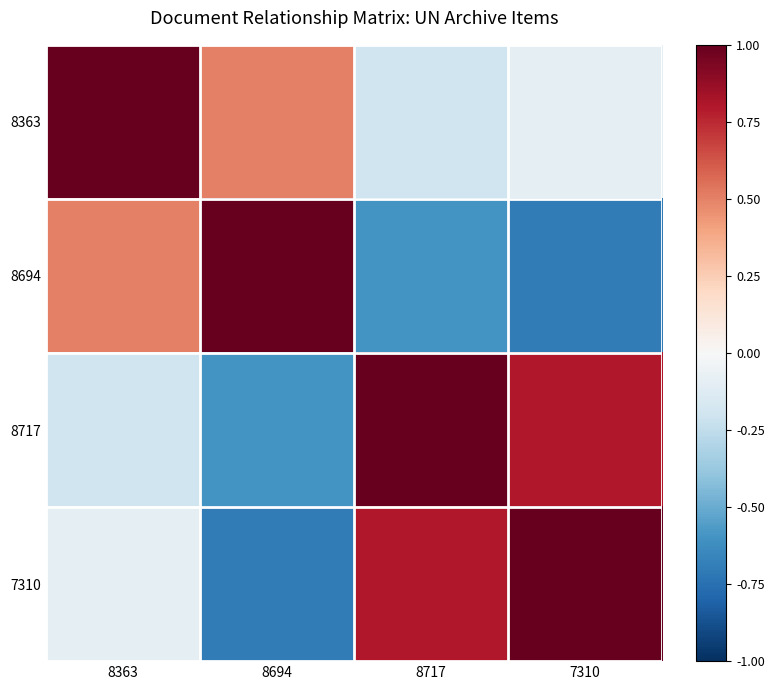

How many categories are shown in the chart?

4